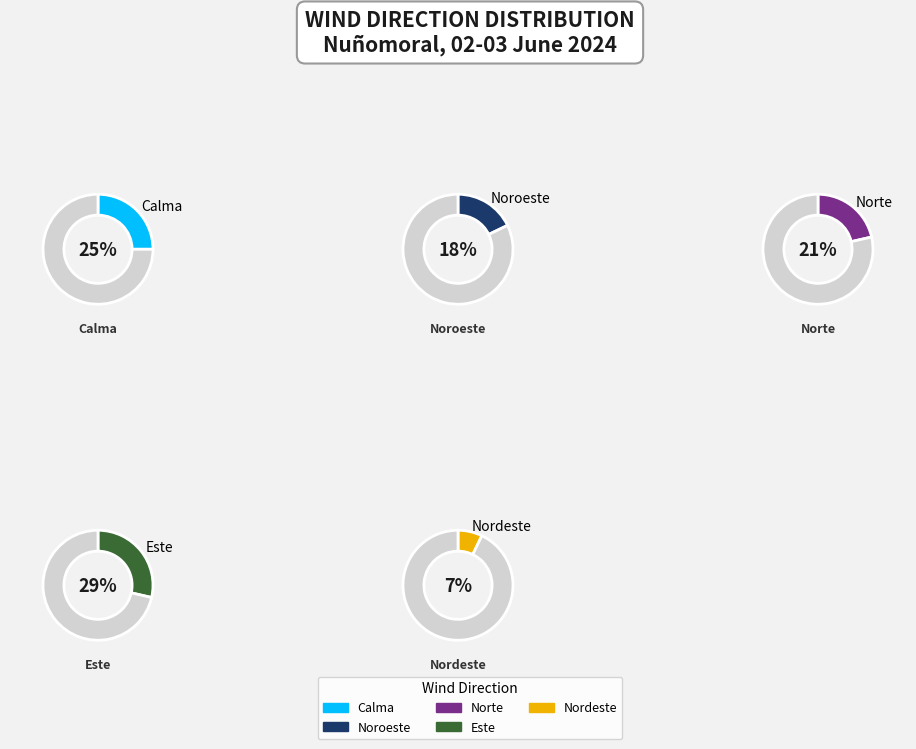

Is there a majority slice in this chart?

No